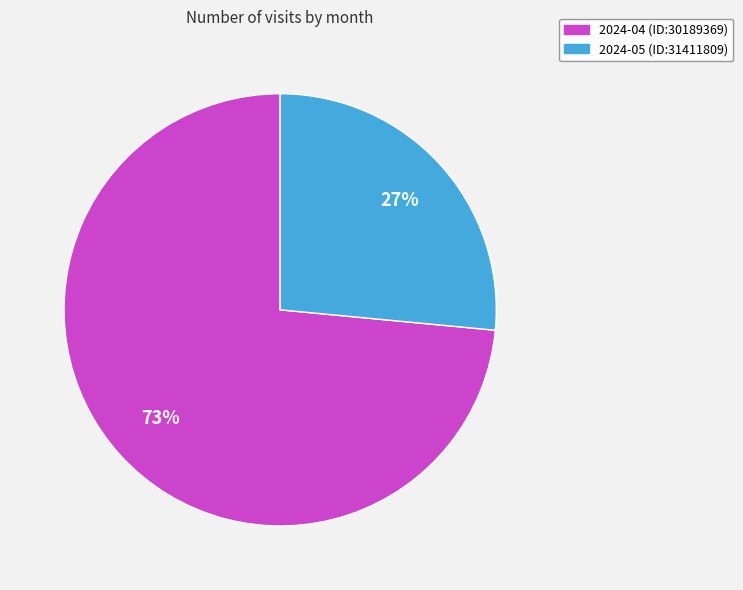

What is the smallest slice in the pie chart?

2024-05 (ID:31411809)